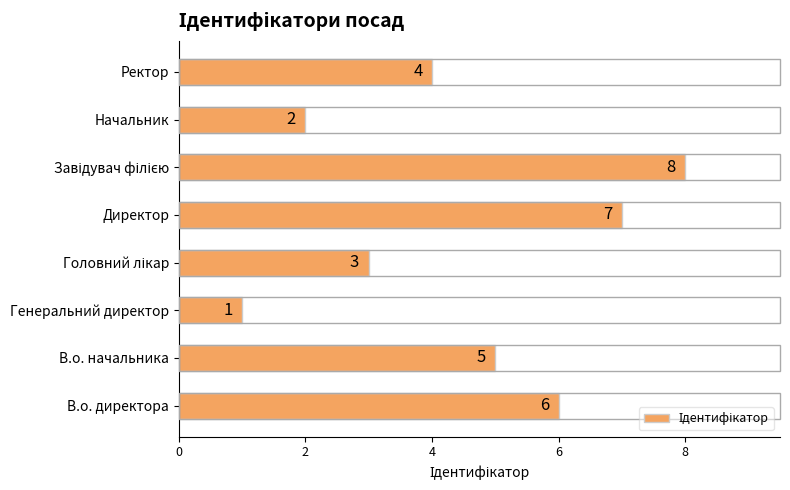

What is the maximum value shown in the chart?

8